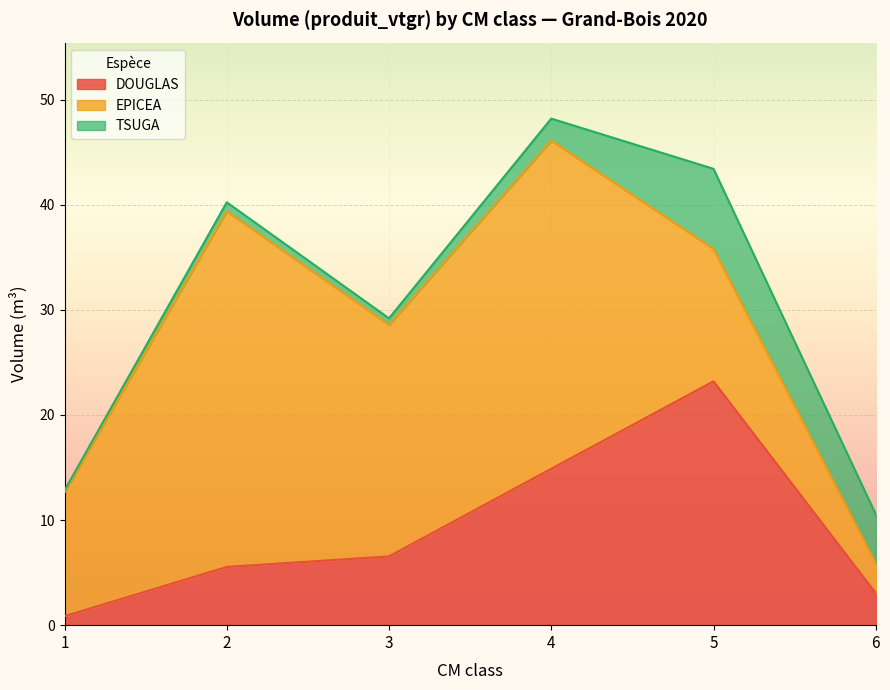

Which series changed the most between 4 and 5?

EPICEA